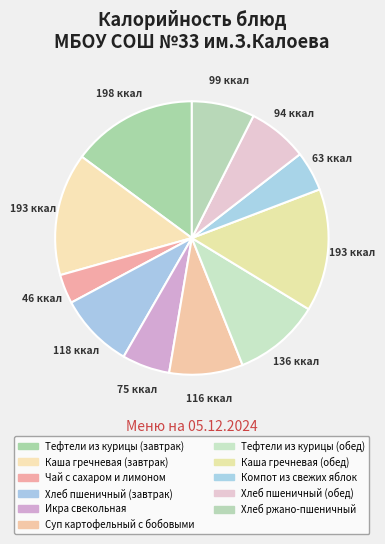

What is the change in value from Хлеб пшеничный (завтрак) to Компот из свежих яблок?

-55.3